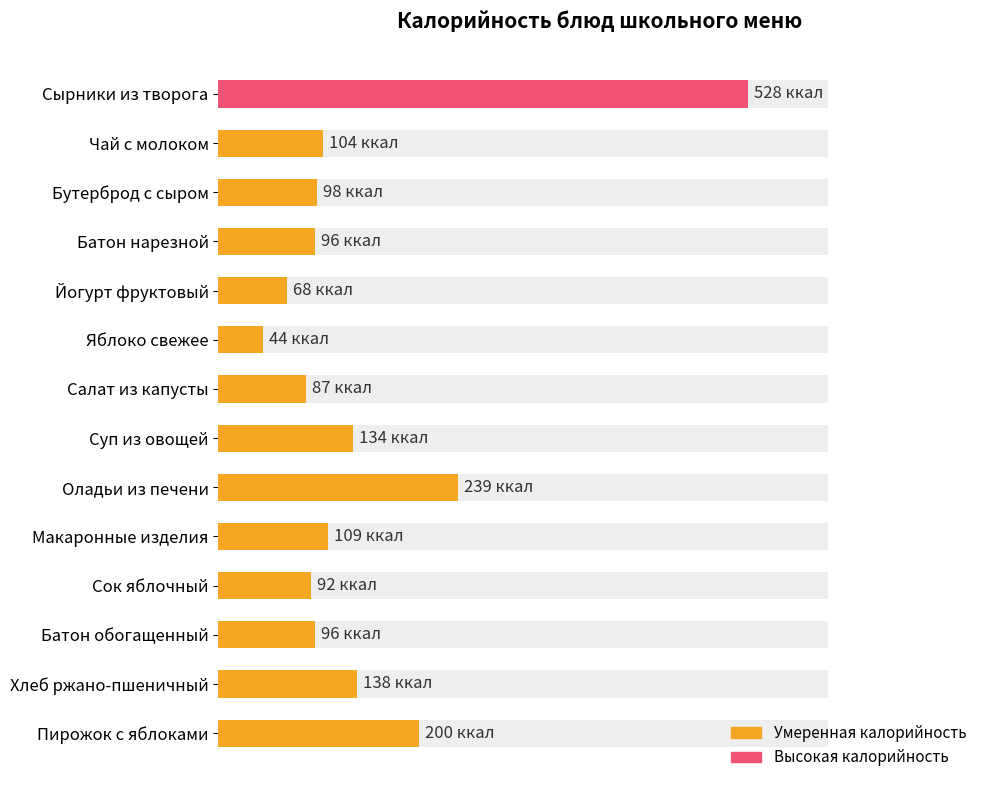

Does the chart contain any negative values?

No